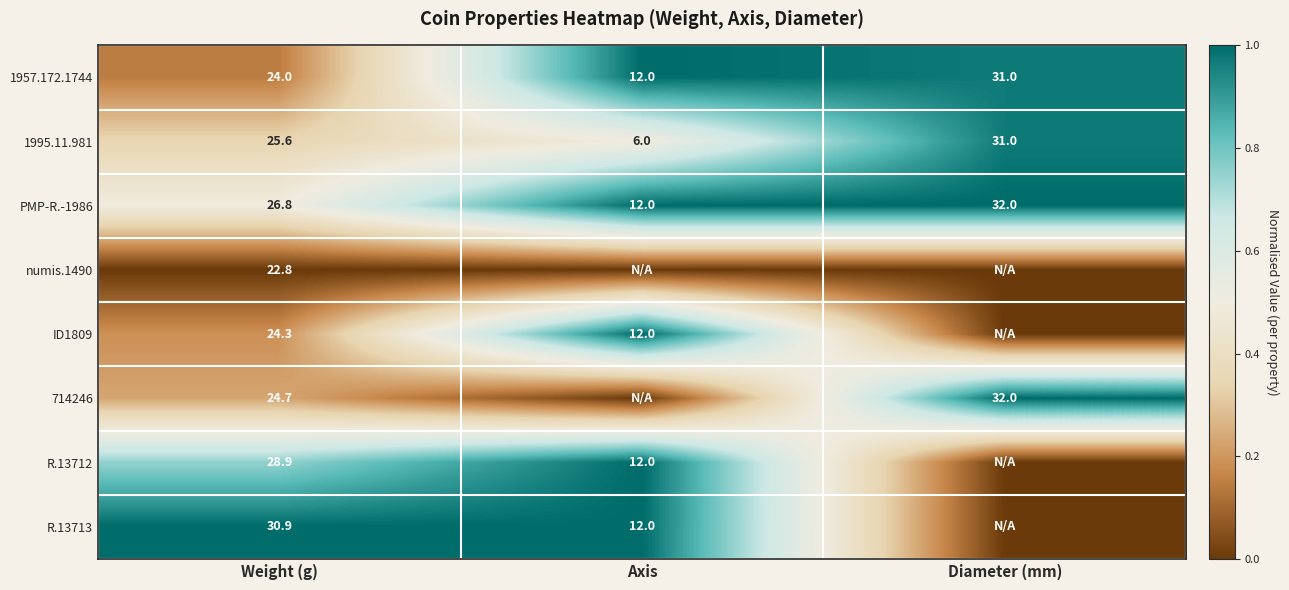

Is it true that 714246 equals 0.3 at Diameter (mm)?

False